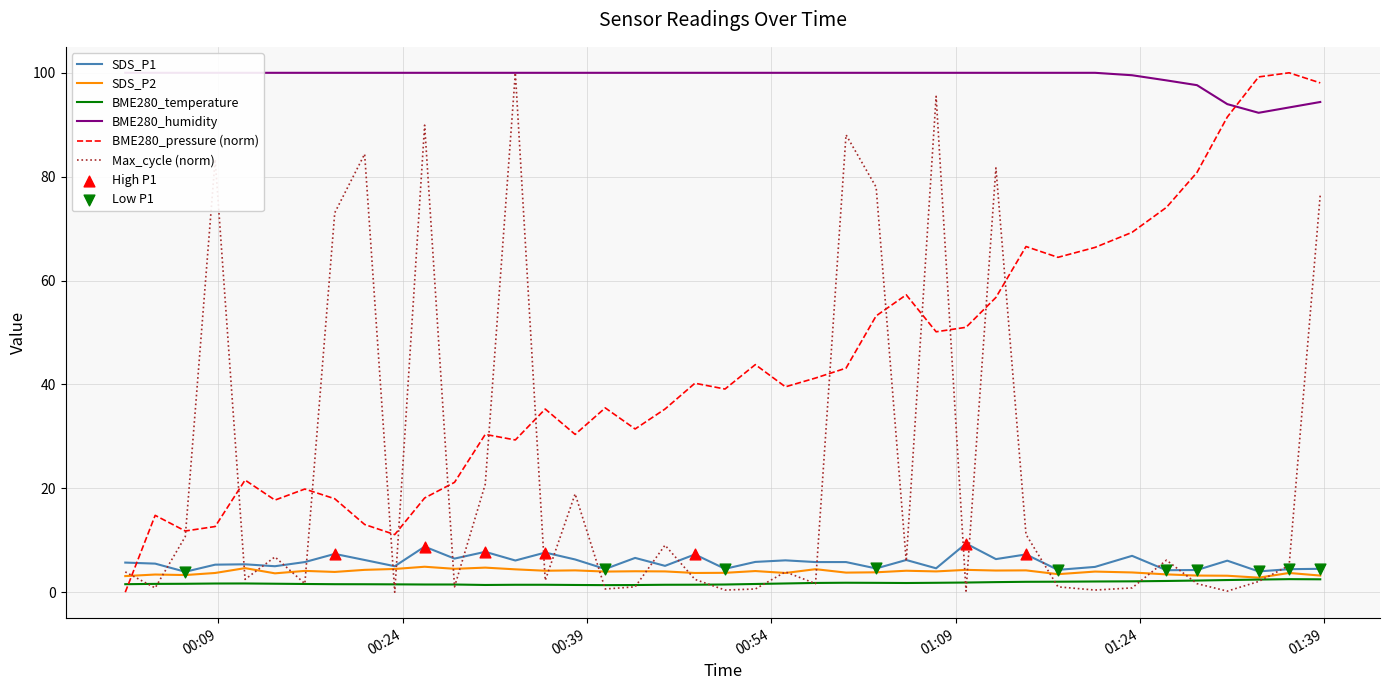

What are all the series names shown in the legend?

SDS_P1, SDS_P2, BME280_temperature, BME280_humidity, BME280_pressure, Max_cycle